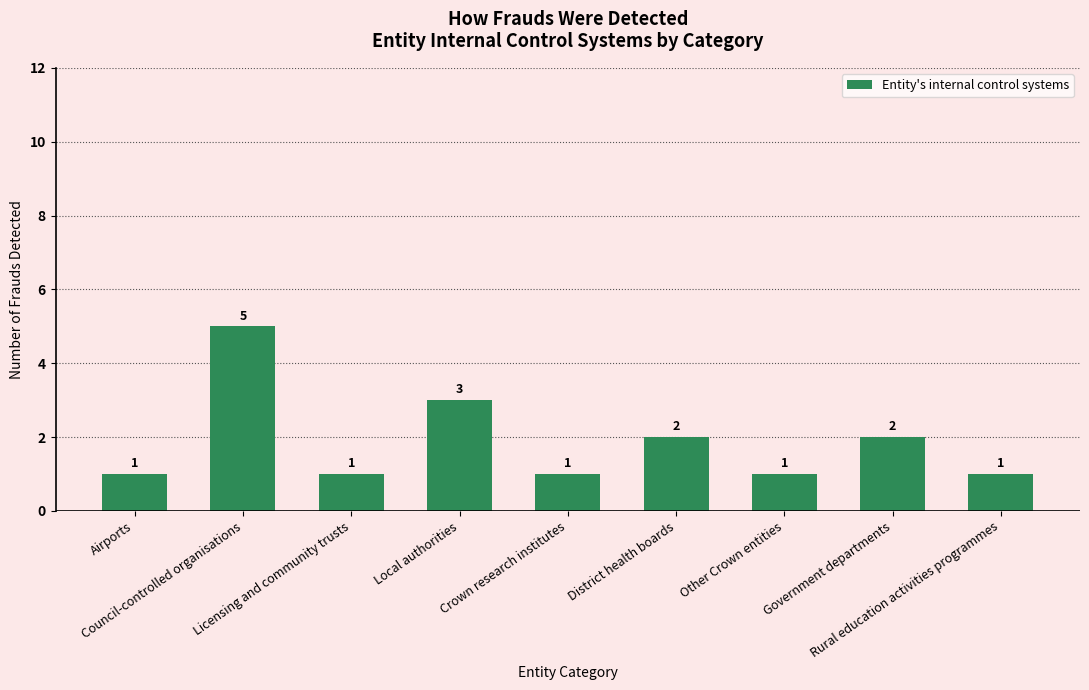

What is the greatest value displayed?

5